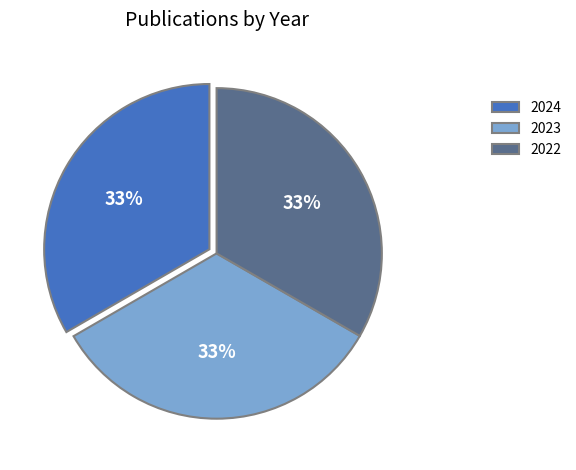

Does 2024 represent more than half of the total?

No